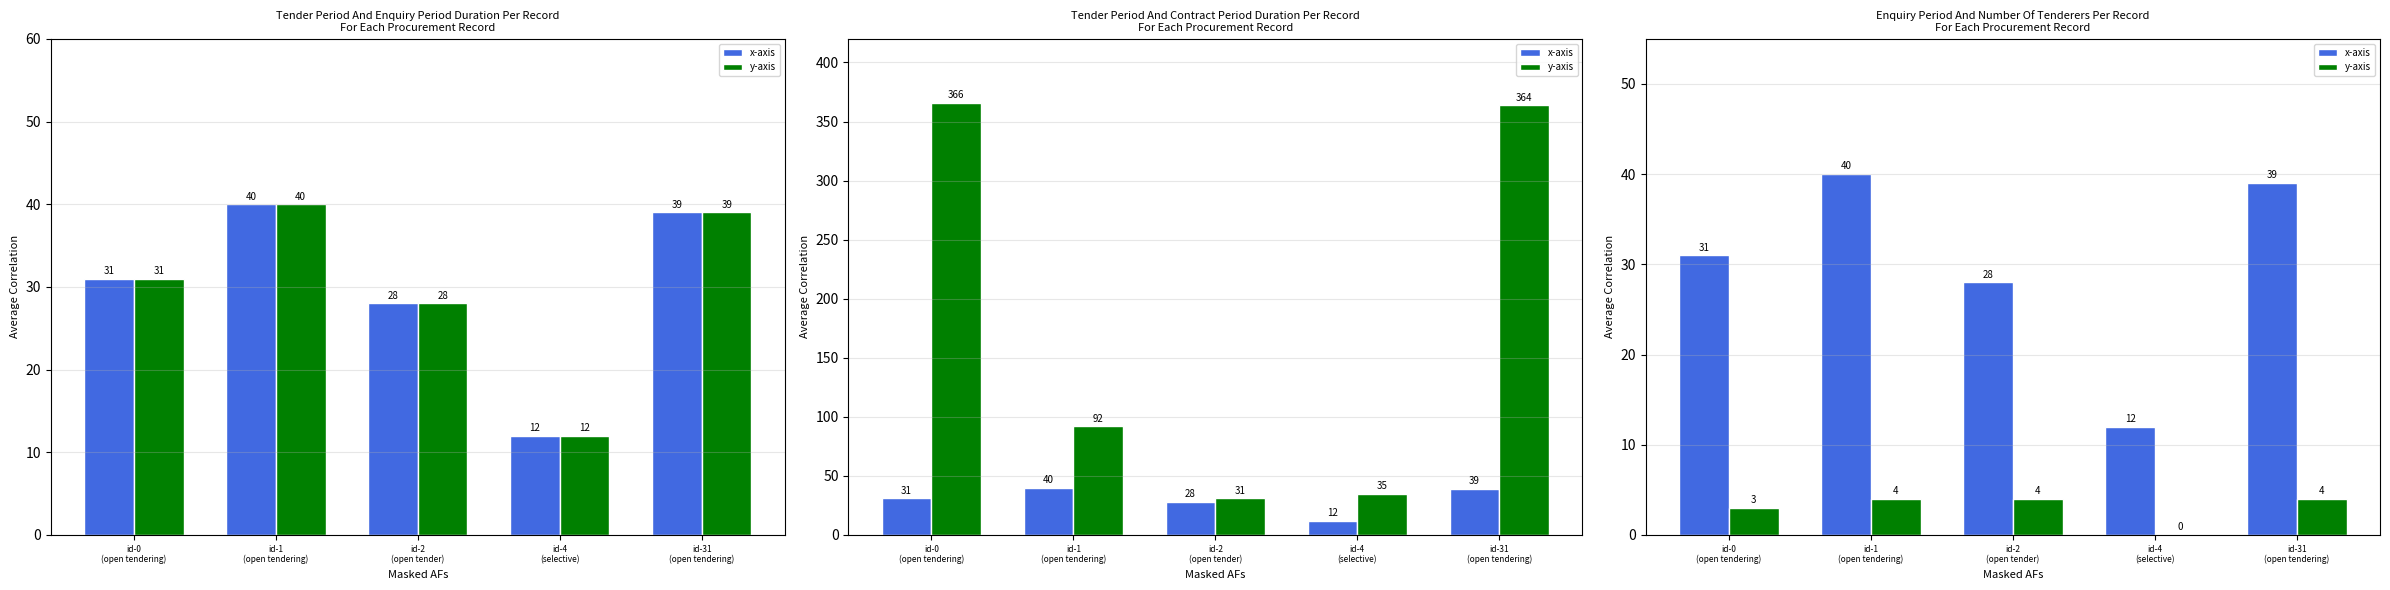

What is the label of the 1st bar from the right?

id-31
(open tendering)